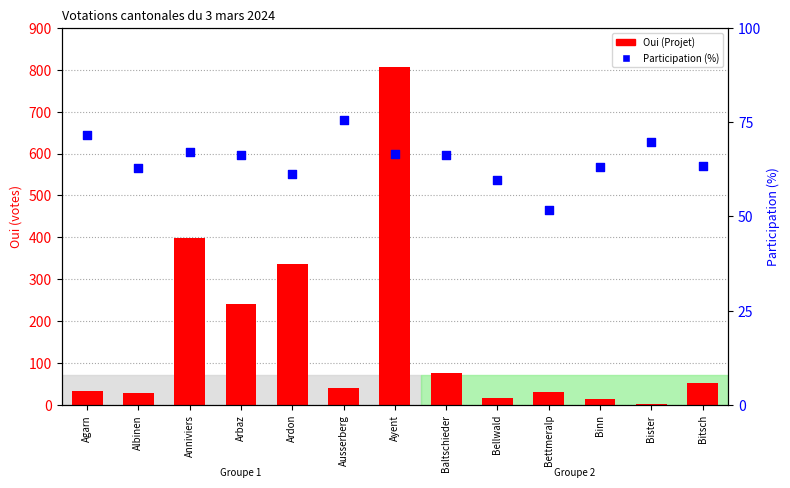

Which series has the largest total across all categories?

Oui (Projet)